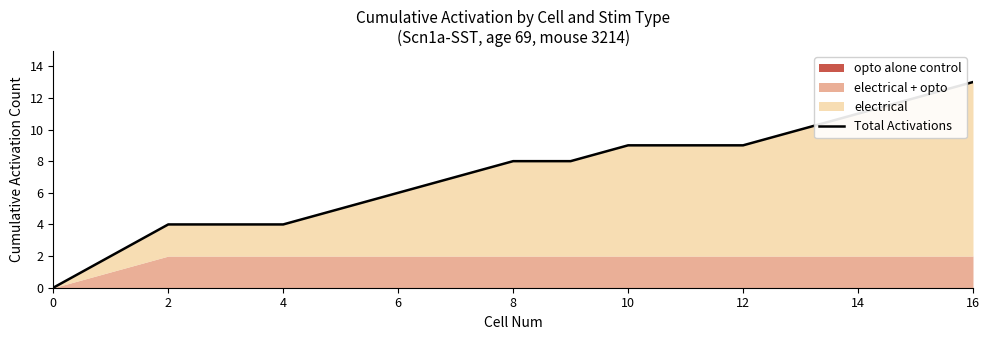

What is the sum of the values at 14 and 14?

18